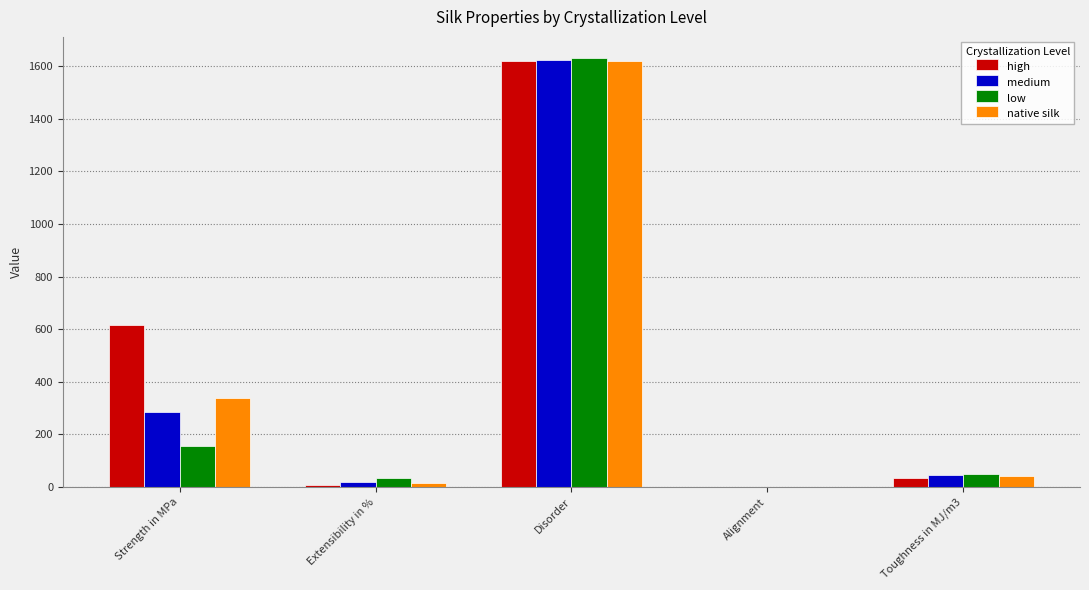

Where is medium nearest to the value 811?

Strength in MPa